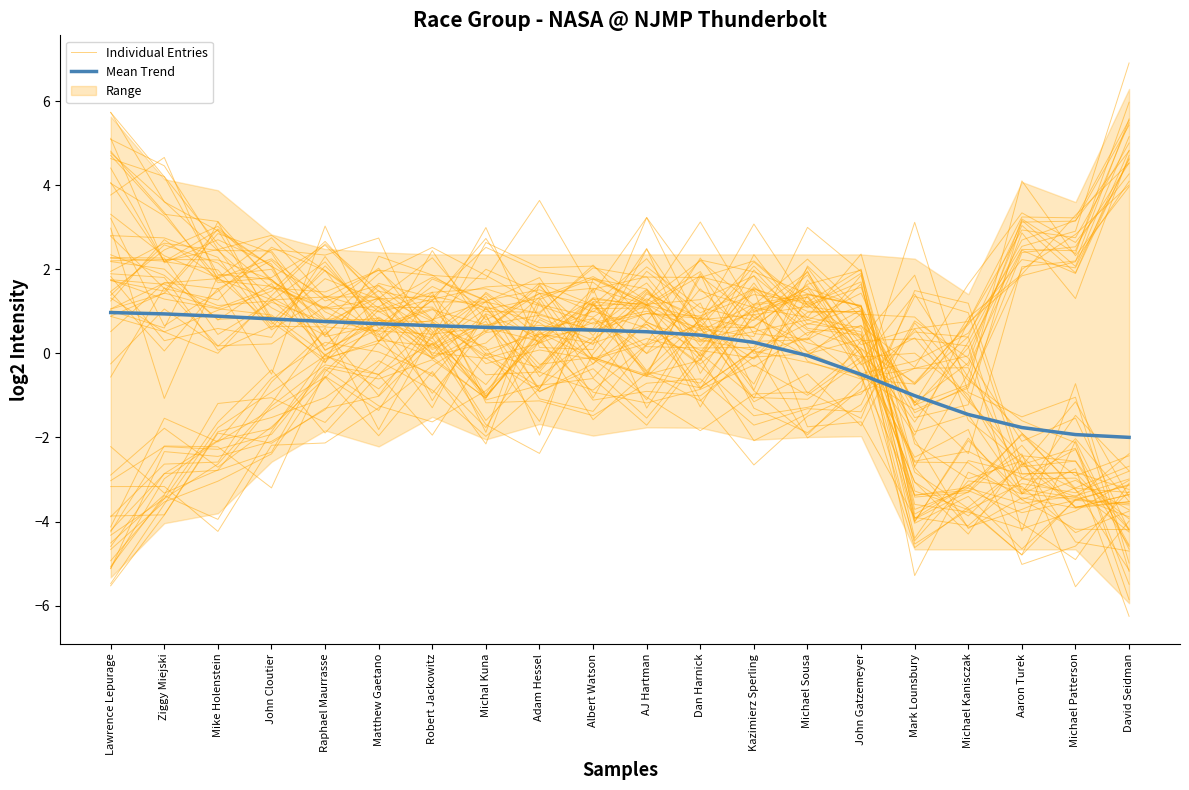

At which category does the chart reach its minimum across all series?

Mark Lounsbury